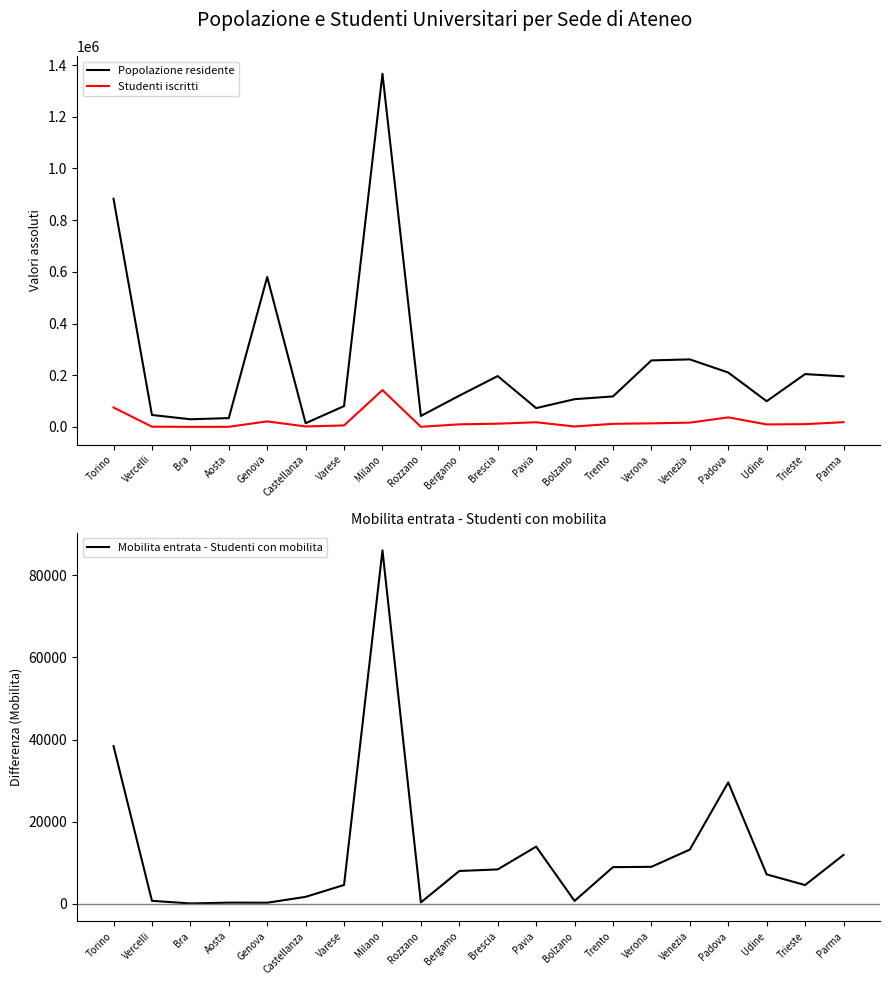

What are all the series names shown in the legend?

Popolazione residente, Studenti iscritti, Mobilita entrata - Studenti con mobilita